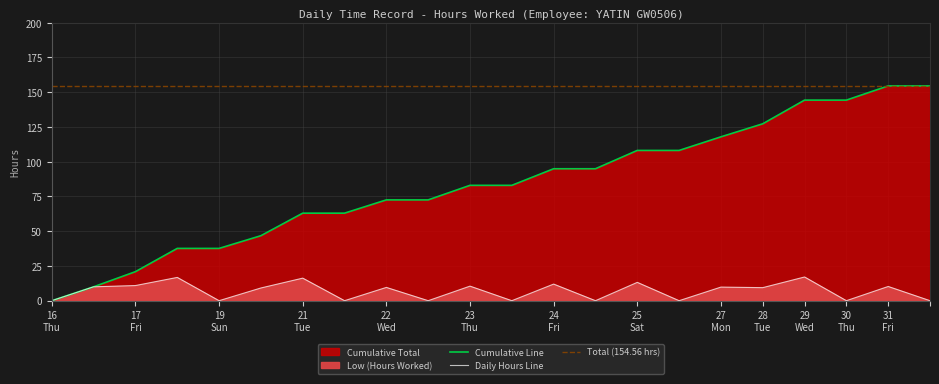

True or false: Cumulative Line and Daily Hours Line intersect in this chart.

False